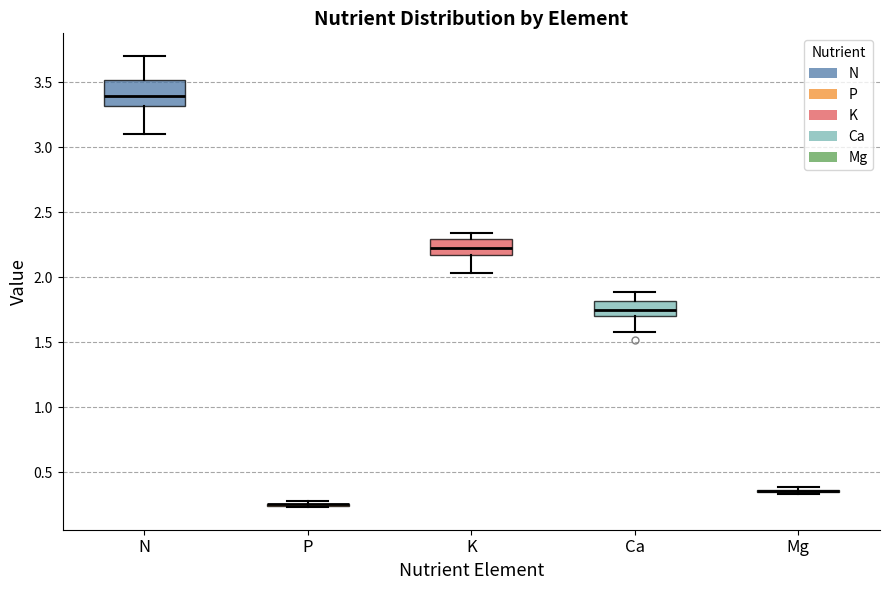

Reading left to right, read every box against the y-axis: the position of its median line, the range the box covers, and the ends of its whiskers. The values are not printed on the chart, so give them approximately, as read against the axis.

N: median 3.40, box 3.30 to 3.50, whiskers 3.10 to 3.70
P: box collapsed to a line at 0.25, whiskers 0.25 to 0.30
K: median 2.25, box 2.15 to 2.30, whiskers 2.05 to 2.35
Ca: median 1.75, box 1.70 to 1.80, whiskers 1.60 to 1.90
Mg: box collapsed to a line at 0.35, whiskers 0.35 to 0.40